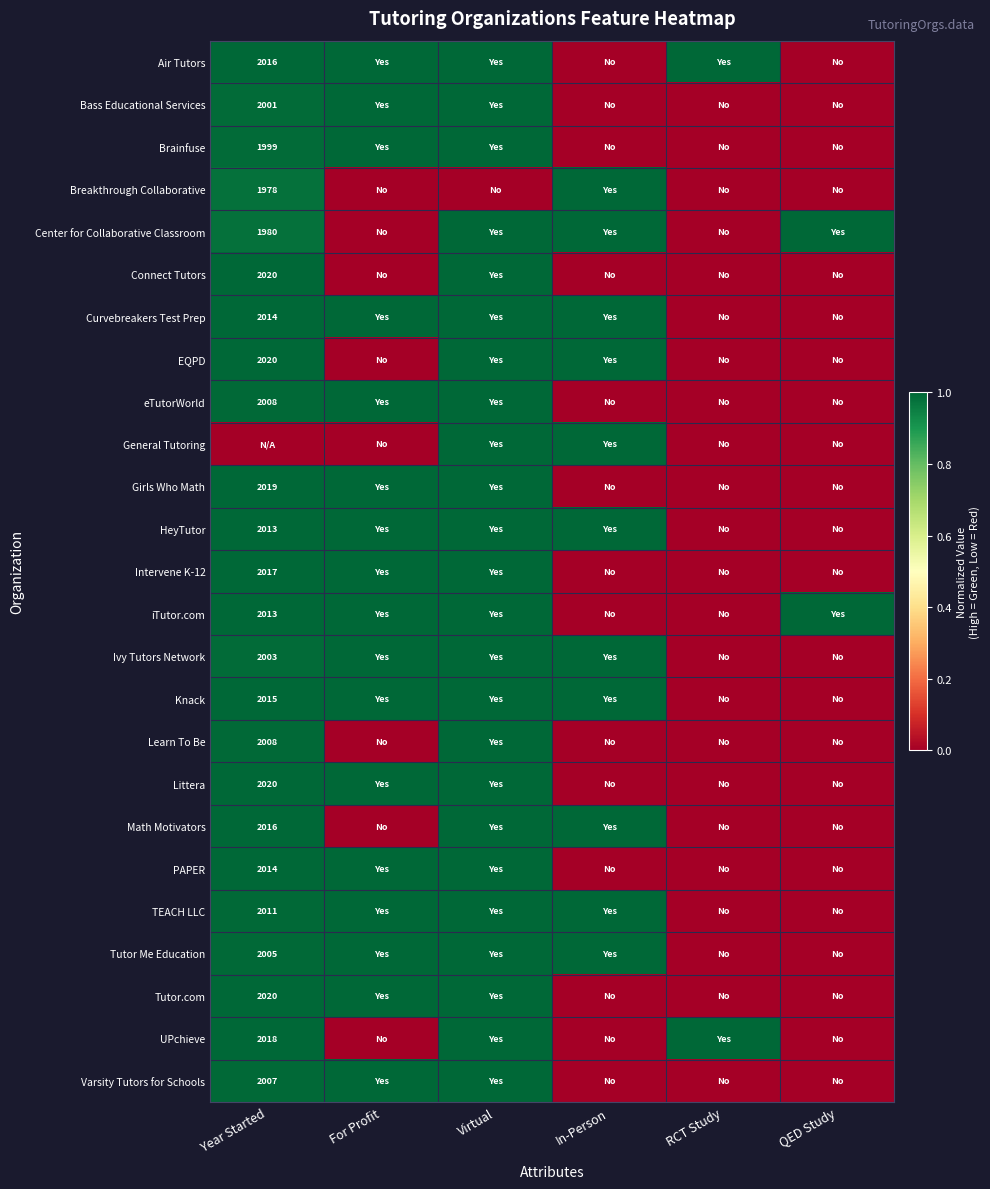

What is the maximum value shown in the chart?

1.0